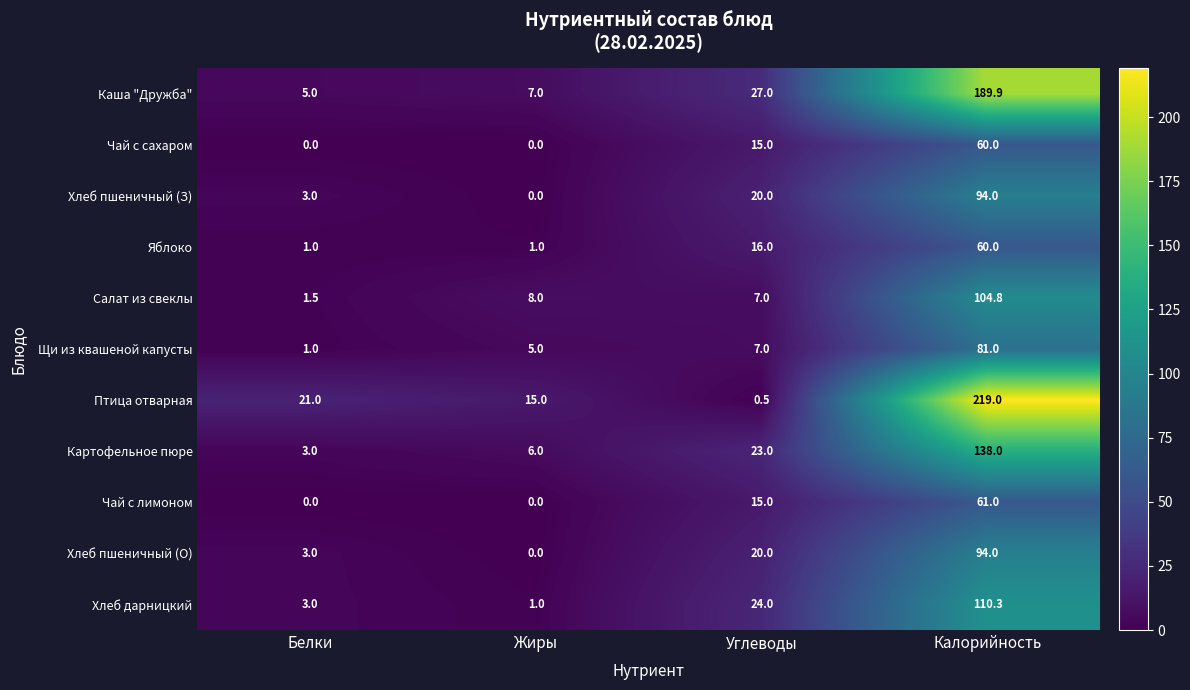

At which category is the sum across all series the highest?

Калорийность